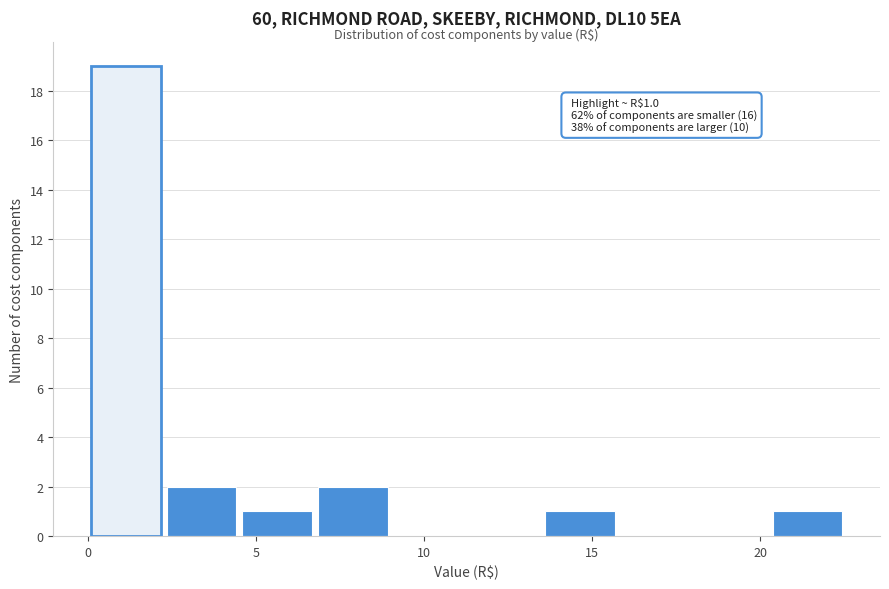

Which range on the x-axis has the tallest bar?

0.0 to 2.5